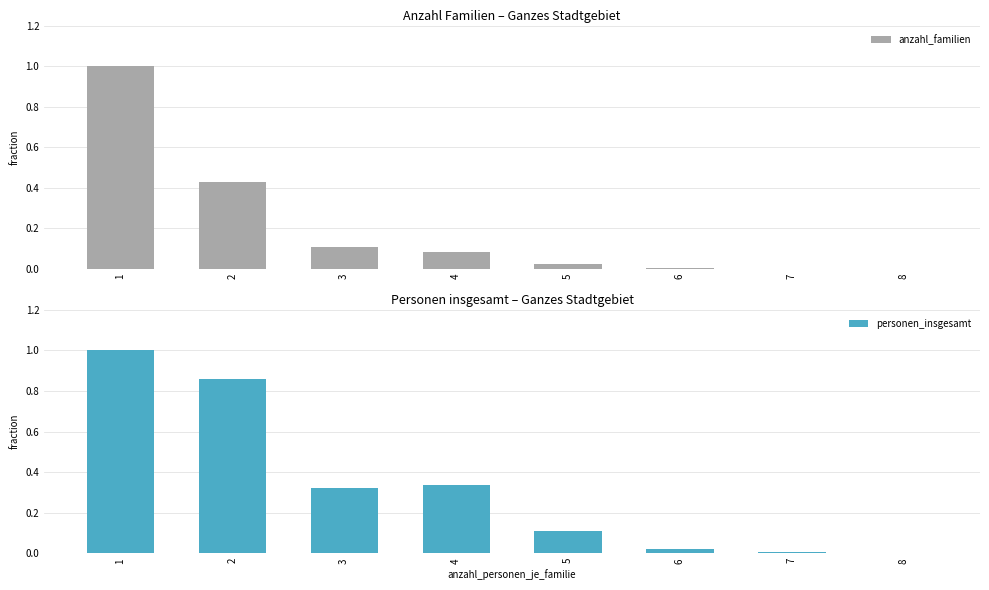

Reading left to right, extract all data points from this chart.

anzahl_familien: 1.0	0.4	0.1	0.1	0.0	0.0	0.0	0.0
personen_insgesamt: 1.0	0.9	0.3	0.3	0.1	0.0	0.0	0.0